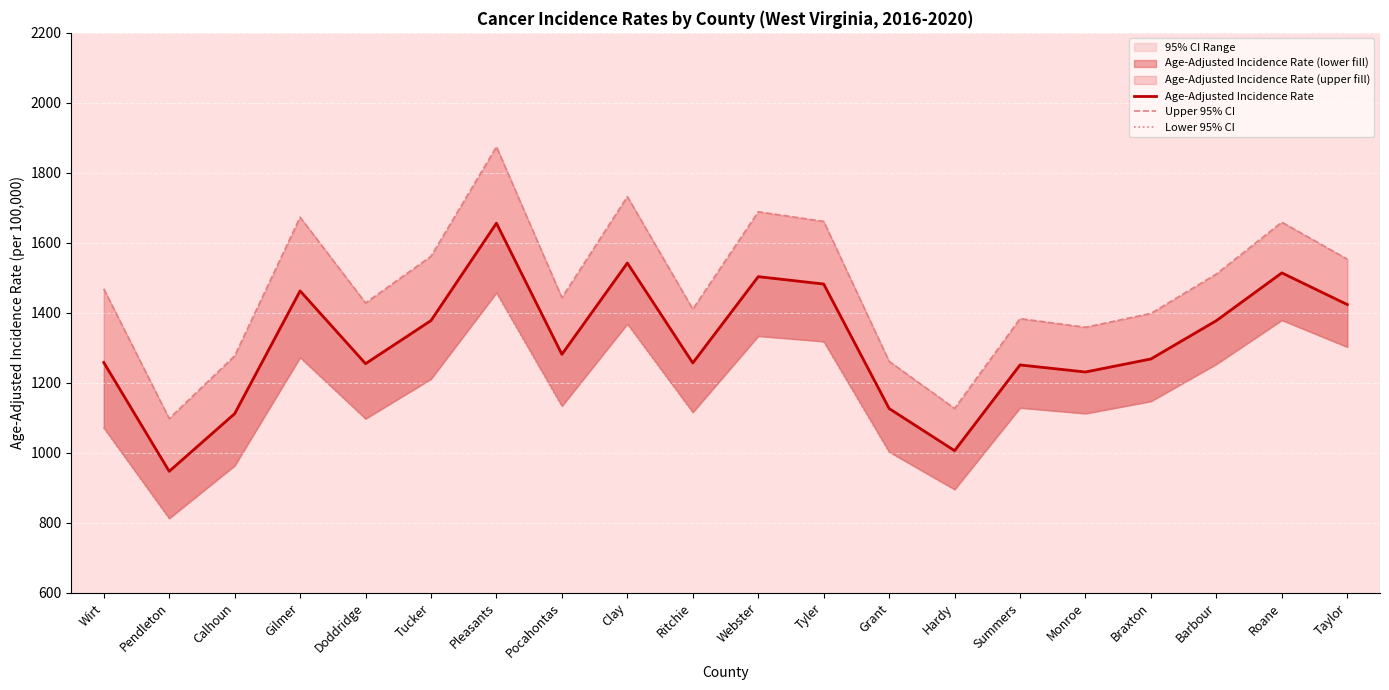

The value of Upper 95% CI at Roane is 1658.9. True or false?

True